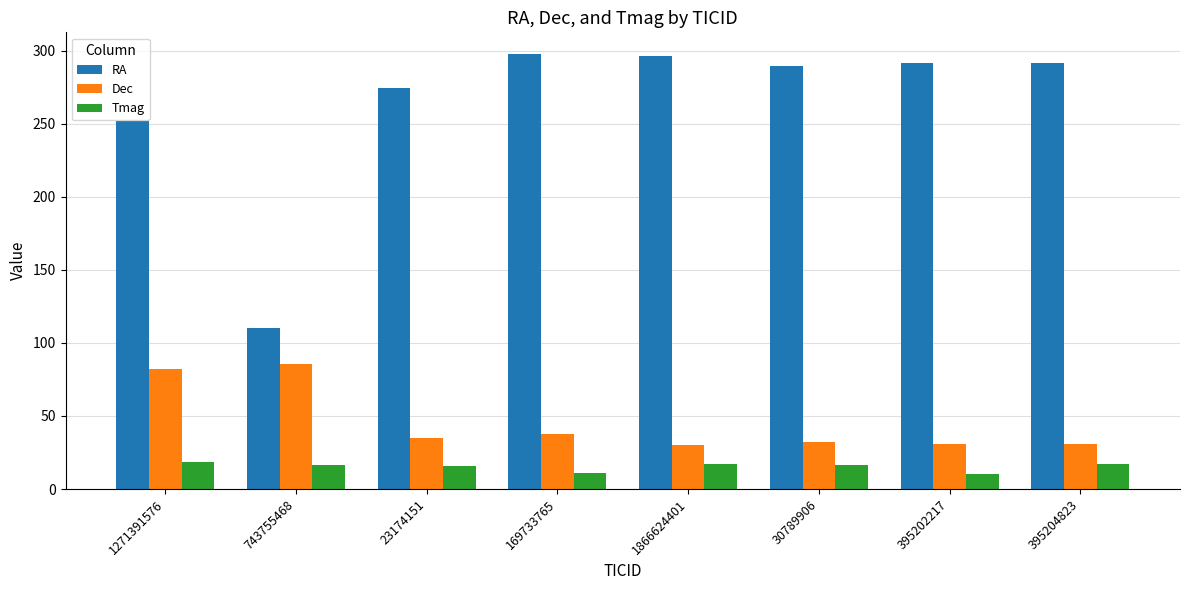

Where does the Tmag series first go above 16?

1271391576